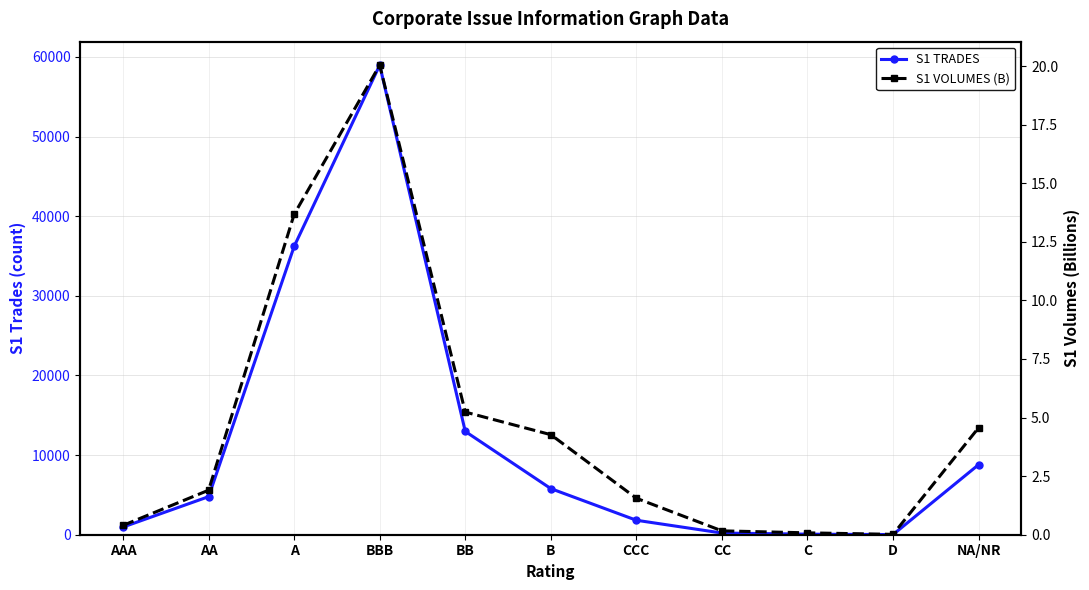

Which series has the widest spread of values?

S1 TRADES